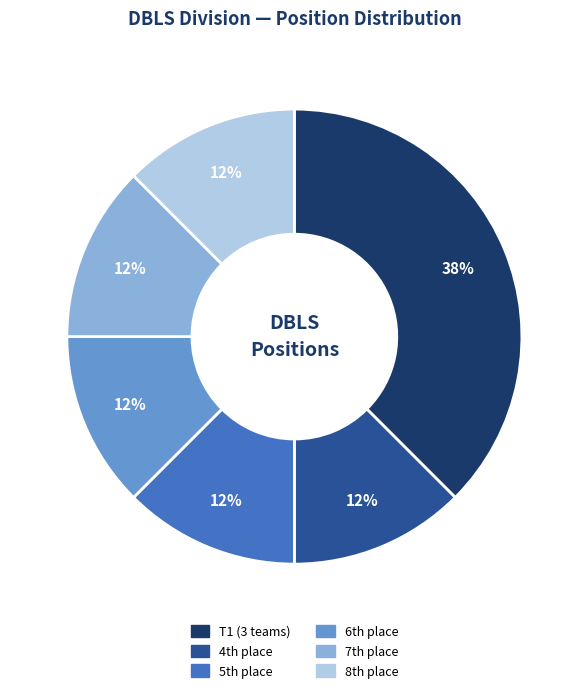

Is there a majority slice in this chart?

No